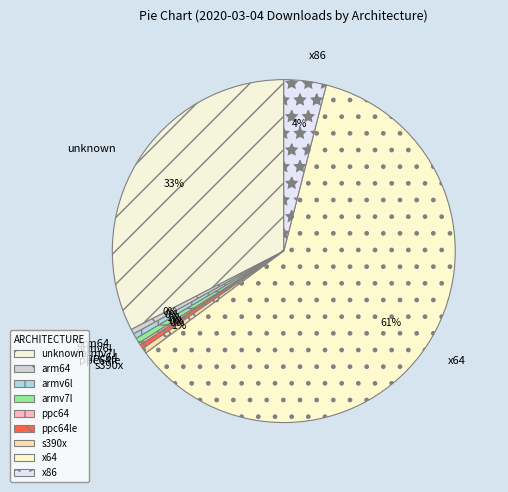

To the nearest percent, what percentage of the pie is x86?

4%